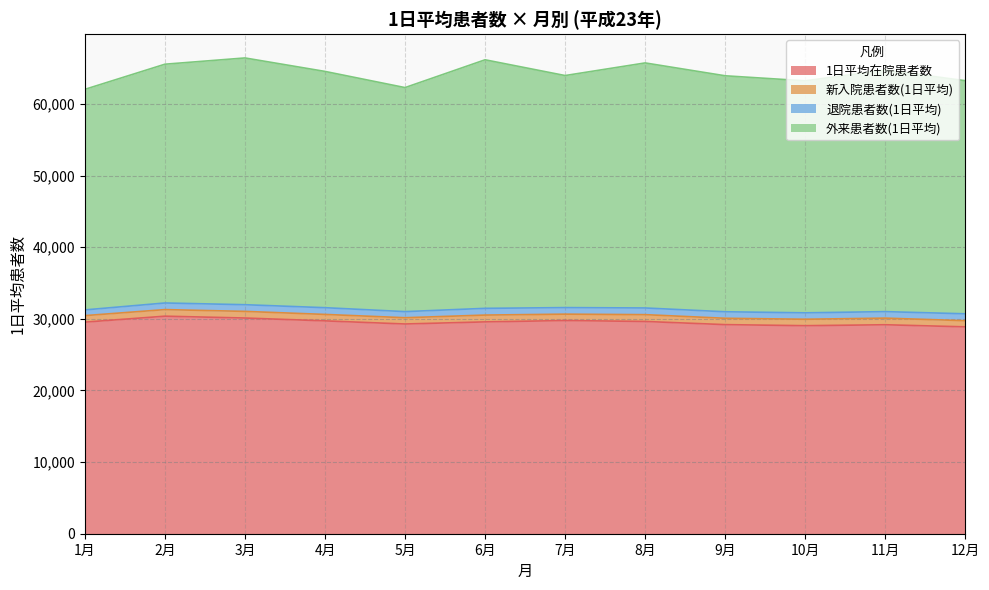

Where does the 新入院患者数(1日平均) series first go above 910?

1月